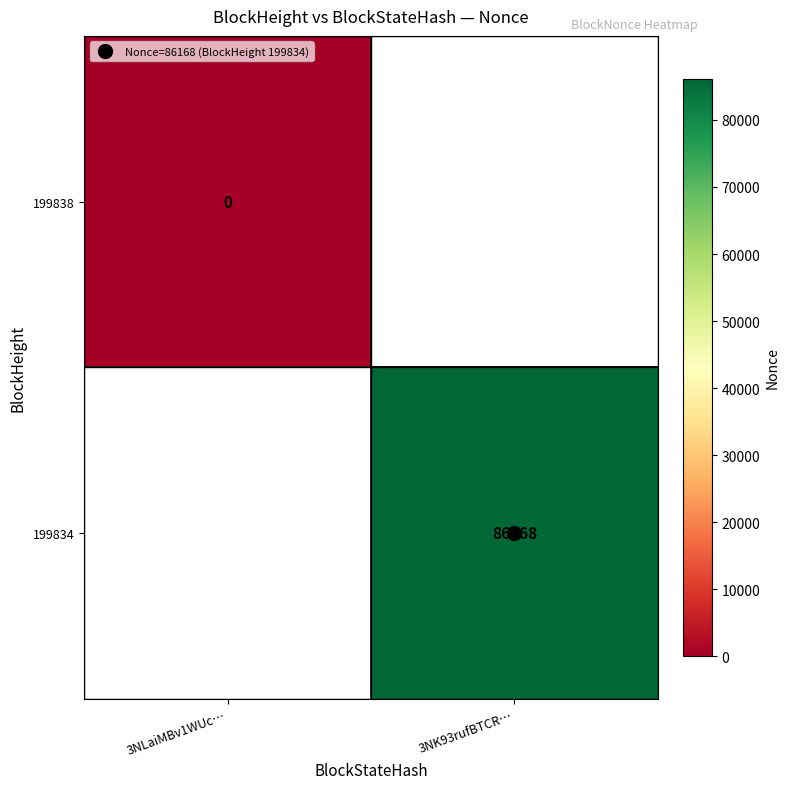

Rank the categories by 199834 value from lowest to highest.

3NLaiMBv1WUc…, 3NK93rufBTCR…